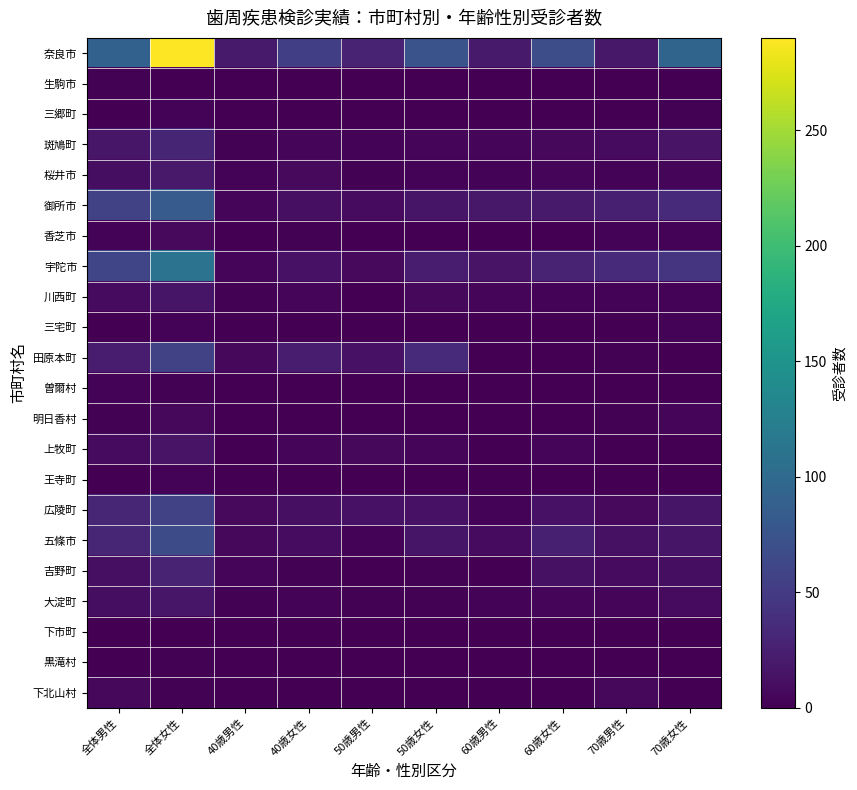

Reading left to right, extract all data points from this chart.

奈良市: 全体男性=90	全体女性=290	40歳男性=21	40歳女性=54	50歳男性=29	50歳女性=74	60歳男性=21	60歳女性=69	70歳男性=19	70歳女性=93
生駒市: 全体男性=2	全体女性=1	40歳男性=0	40歳女性=0	50歳男性=1	50歳女性=1	60歳男性=0	60歳女性=0	70歳男性=1	70歳女性=0
三郷町: 全体男性=0	全体女性=3	40歳男性=0	40歳女性=0	50歳男性=0	50歳女性=0	60歳男性=0	60歳女性=1	70歳男性=0	70歳女性=2
斑鳩町: 全体男性=18	全体女性=30	40歳男性=2	40歳女性=4	50歳男性=3	50歳女性=5	60歳男性=4	60歳女性=6	70歳男性=9	70歳女性=15
桜井市: 全体男性=11	全体女性=20	40歳男性=3	40歳女性=7	50歳男性=2	50歳女性=3	60歳男性=3	60歳女性=5	70歳男性=3	70歳女性=5
御所市: 全体男性=57	全体女性=83	40歳男性=5	40歳女性=12	50歳男性=8	50歳女性=16	60歳男性=19	60歳女性=21	70歳男性=25	70歳女性=34
香芝市: 全体男性=3	全体女性=7	40歳男性=0	40歳女性=2	50歳男性=0	50歳女性=1	60歳男性=0	60歳女性=1	70歳男性=3	70歳女性=3
宇陀市: 全体男性=61	全体女性=110	40歳男性=5	40歳女性=14	50歳男性=7	50歳女性=22	60歳男性=15	60歳女性=29	70歳男性=34	70歳女性=45
川西町: 全体男性=9	全体女性=16	40歳男性=2	40歳女性=4	50歳男性=0	50歳女性=6	60歳男性=4	60歳女性=3	70歳男性=3	70歳女性=3
三宅町: 全体男性=1	全体女性=3	40歳男性=0	40歳女性=0	50歳男性=0	50歳女性=0	60歳男性=0	60歳女性=0	70歳男性=1	70歳女性=3
田原本町: 全体男性=22	全体女性=57	40歳男性=6	40歳女性=22	50歳男性=14	50歳女性=35	60歳男性=0	60歳女性=0	70歳男性=2	70歳女性=0
曽爾村: 全体男性=3	全体女性=2	40歳男性=0	40歳女性=1	50歳男性=1	50歳女性=0	60歳男性=1	60歳女性=0	70歳男性=1	70歳女性=1
明日香村: 全体男性=2	全体女性=6	40歳男性=0	40歳女性=1	50歳男性=0	50歳女性=1	60歳男性=0	60歳女性=0	70歳男性=2	70歳女性=4
上牧町: 全体男性=8	全体女性=15	40歳男性=0	40歳女性=4	50歳男性=6	50歳女性=5	60歳男性=1	60歳女性=5	70歳男性=1	70歳女性=1
王寺町: 全体男性=1	全体女性=3	40歳男性=0	40歳女性=1	50歳男性=0	50歳女性=1	60歳男性=0	60歳女性=1	70歳男性=1	70歳女性=0
広陵町: 全体男性=31	全体女性=56	40歳男性=7	40歳女性=12	50歳男性=14	50歳女性=14	60歳男性=3	60歳女性=14	70歳男性=7	70歳女性=16
五條市: 全体男性=31	全体女性=67	40歳男性=6	40歳女性=10	50歳男性=3	50歳女性=16	60歳男性=9	60歳女性=25	70歳男性=13	70歳女性=16
吉野町: 全体男性=12	全体女性=28	40歳男性=4	40歳女性=2	50歳男性=0	50歳女性=2	60歳男性=0	60歳女性=13	70歳男性=8	70歳女性=11
大淀町: 全体男性=11	全体女性=18	40歳男性=2	40歳女性=3	50歳男性=2	50歳女性=2	60歳男性=3	60歳女性=5	70歳男性=4	70歳女性=8
下市町: 全体男性=1	全体女性=0	40歳男性=1	40歳女性=0	50歳男性=0	50歳女性=0	60歳男性=0	60歳女性=0	70歳男性=0	70歳女性=0
黒滝村: 全体男性=0	全体女性=2	40歳男性=0	40歳女性=1	50歳男性=0	50歳女性=0	60歳男性=0	60歳女性=0	70歳男性=0	70歳女性=1
下北山村: 全体男性=6	全体女性=2	40歳男性=0	40歳女性=0	50歳男性=0	50歳女性=1	60歳男性=0	60歳女性=1	70歳男性=6	70歳女性=0